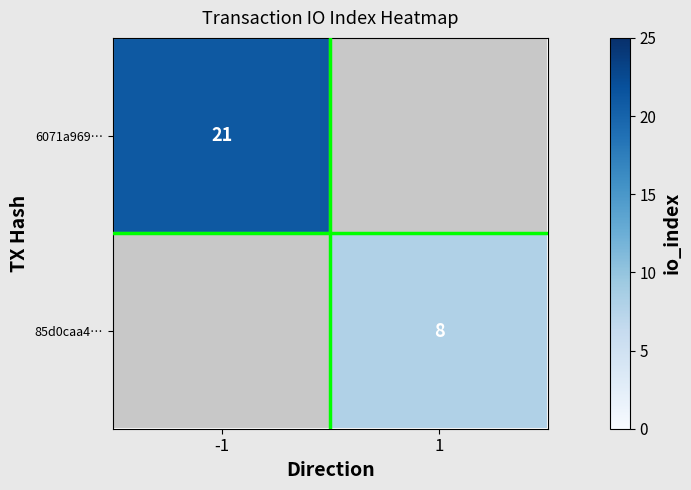

The value of 85d0caa4… at 1 is 8. True or false?

True